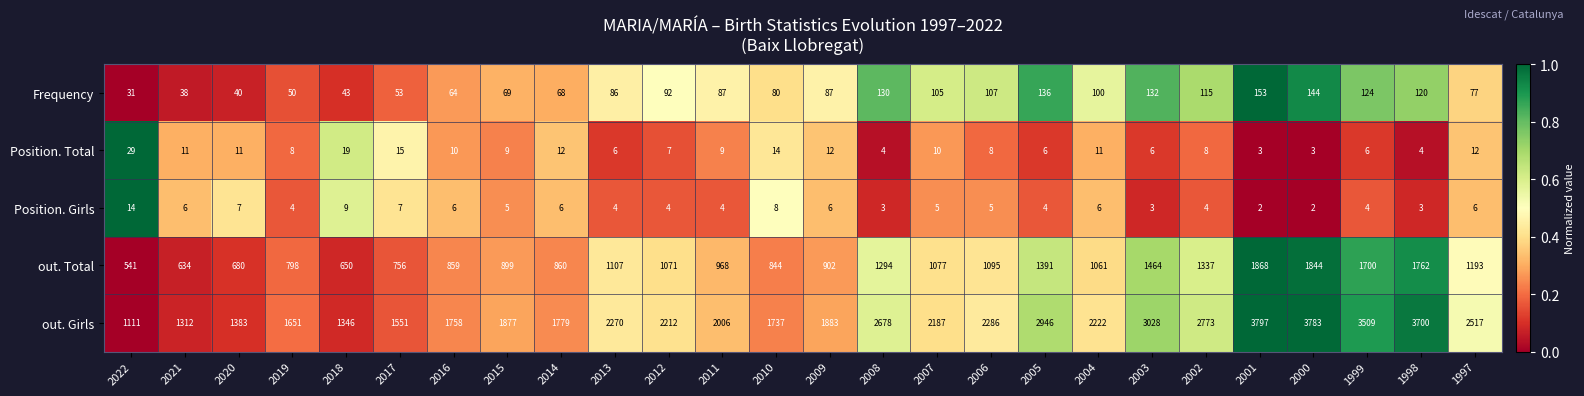

What is the sum of the out. Girls values at 2018 and 2001?

5143